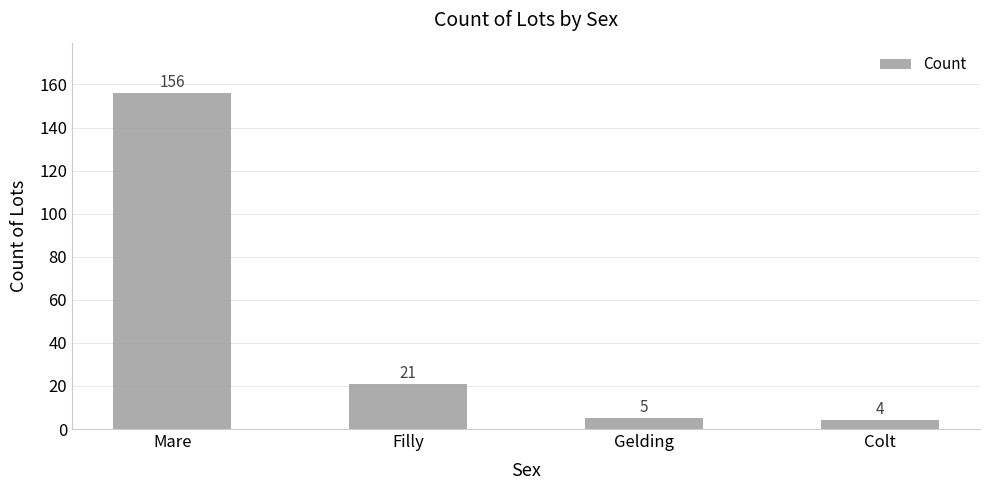

Count the number of data series in this chart.

1